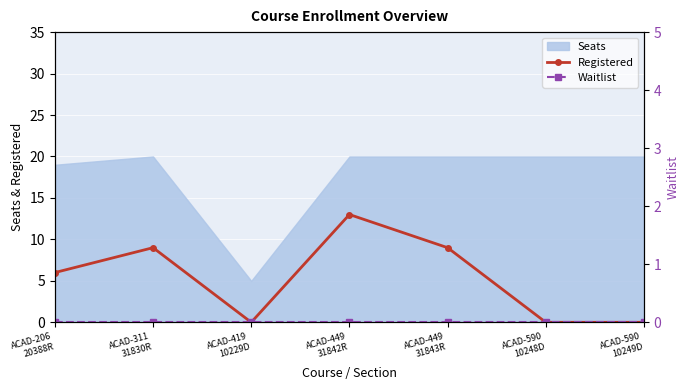

At which label is Registered closest to 6?

ACAD-206
20388R